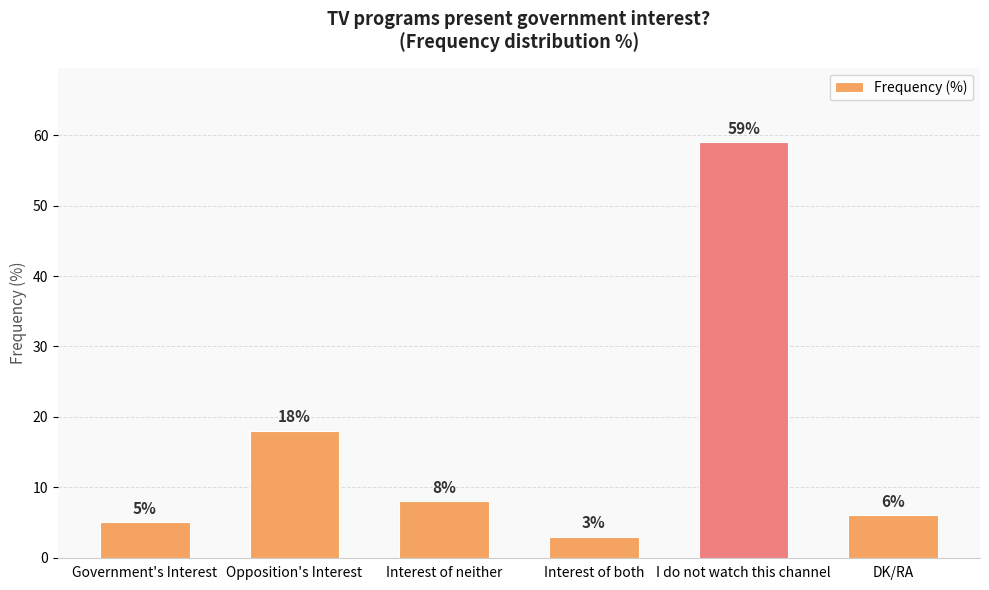

Reading left to right, transcribe all the data shown in this chart.

5	18	8	3	59	6